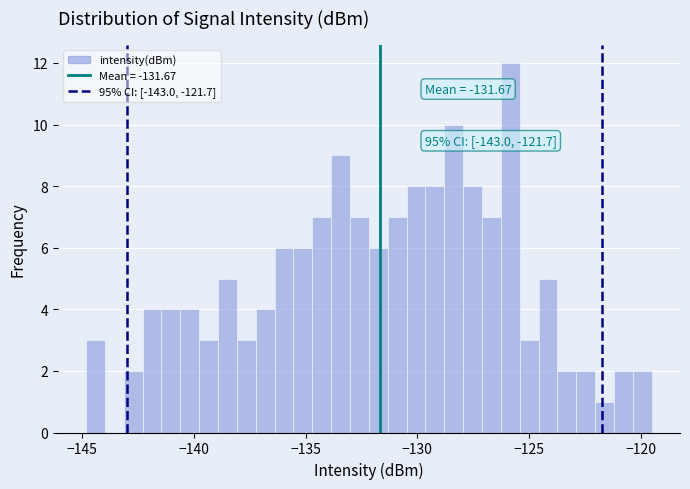

Around what value on the x-axis is the tallest bar? Give the approximate position of its centre, as read against the axis.

-126.0